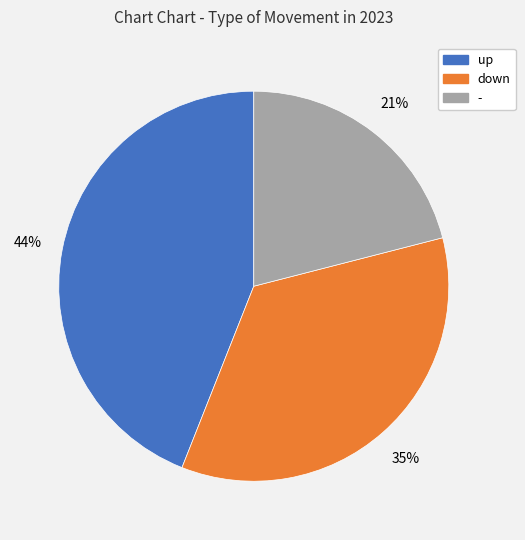

Is it true that - is 21% of the pie?

True